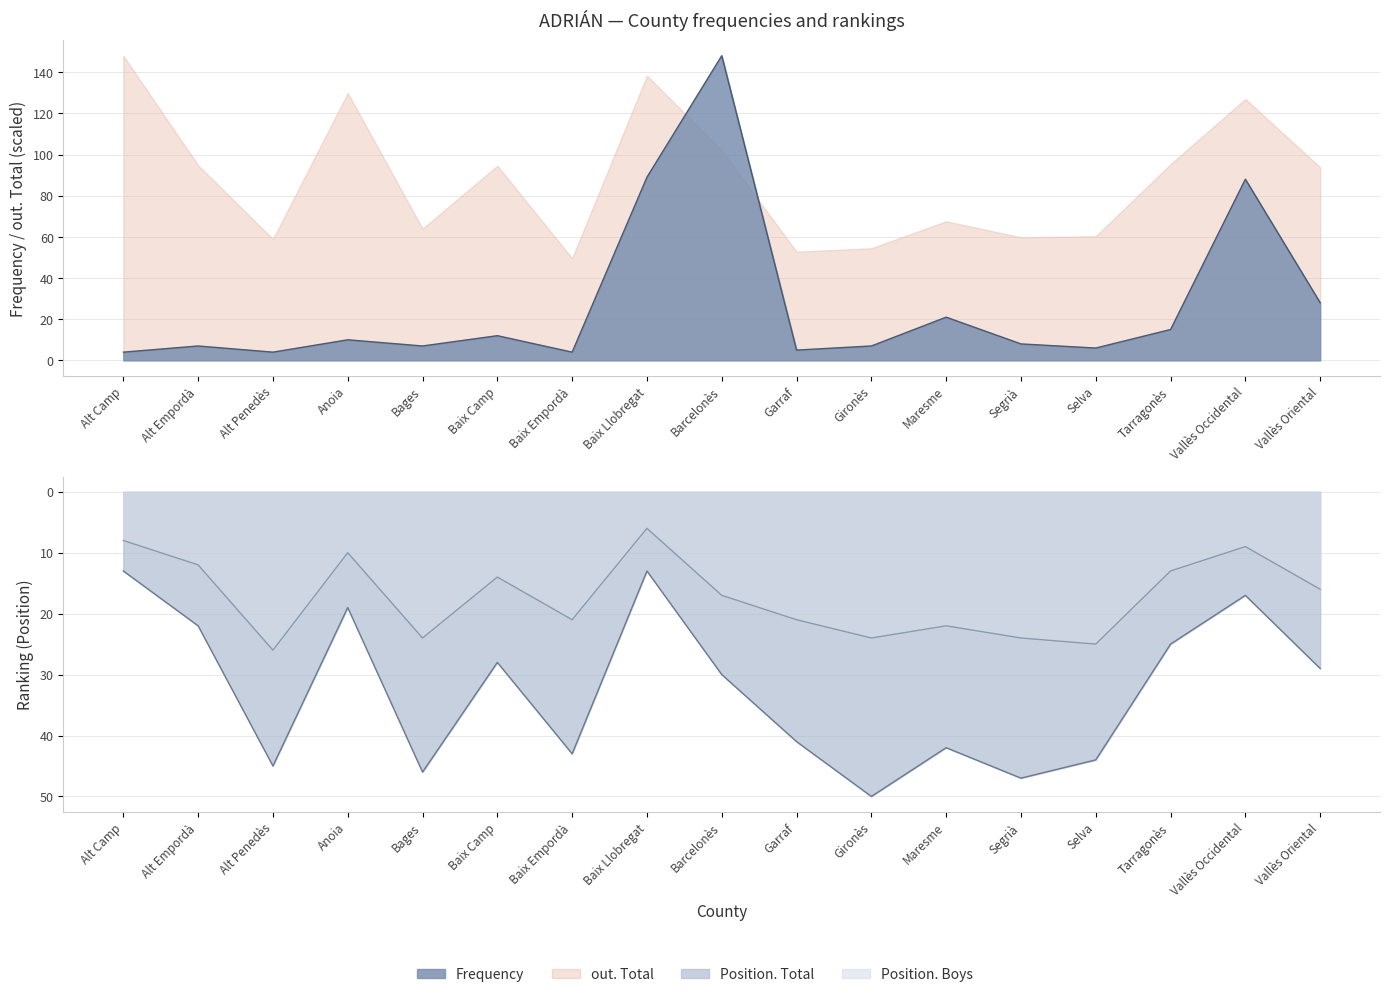

What is the label of the 17th point from the left?

Vallès Oriental